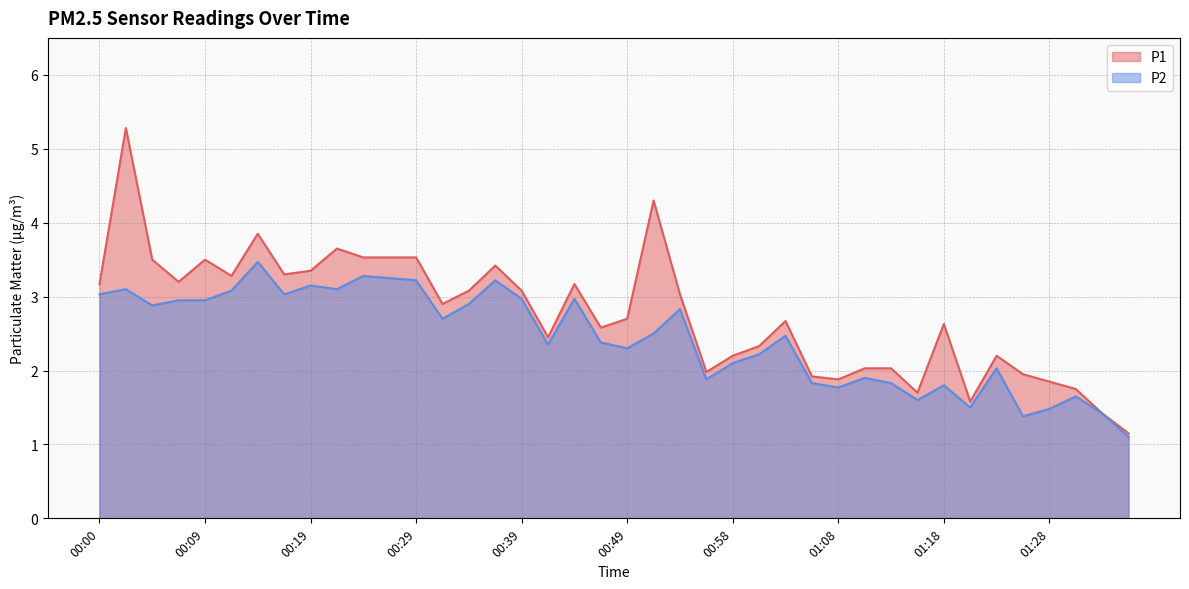

True or false: P2 and P1 intersect in this chart.

False